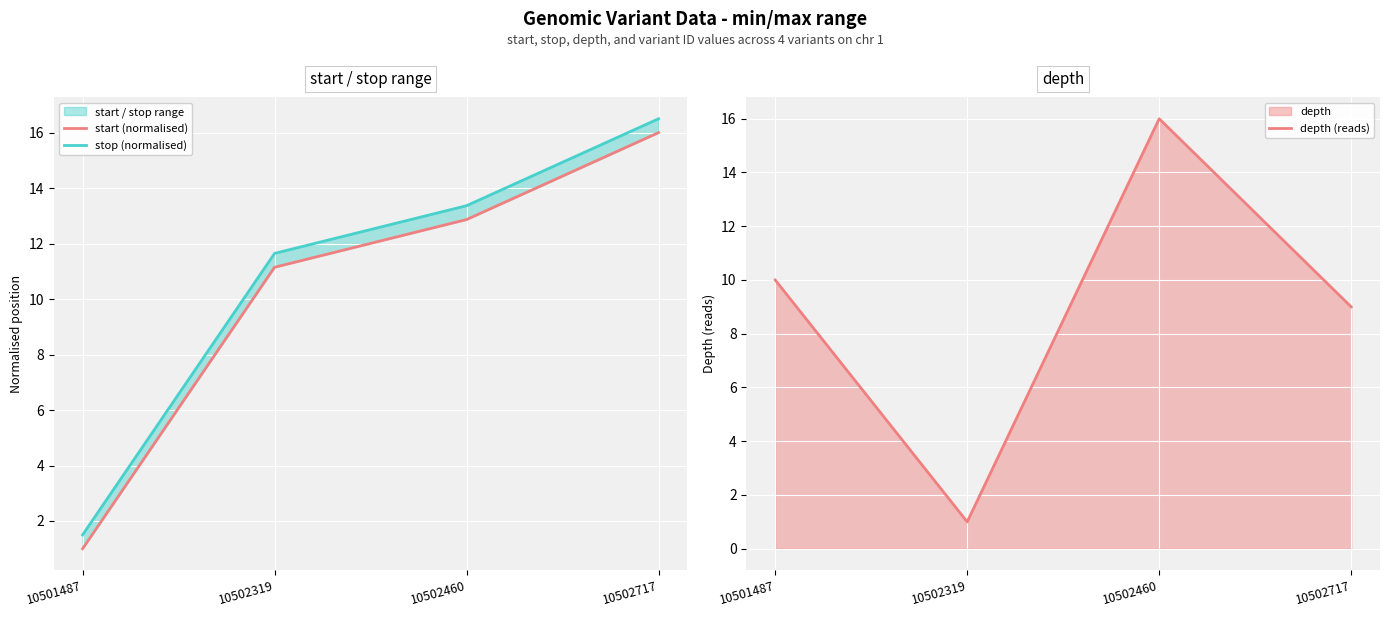

What is the approximate value of stop (normalised) at 10502460?

13.4